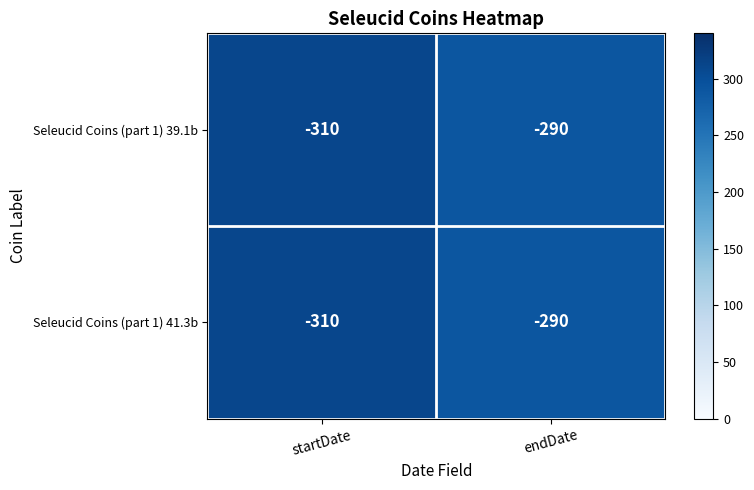

Reading left to right, extract all data points from this chart.

Seleucid Coins (part 1) 39.1b: -310	-290
Seleucid Coins (part 1) 41.3b: -310	-290